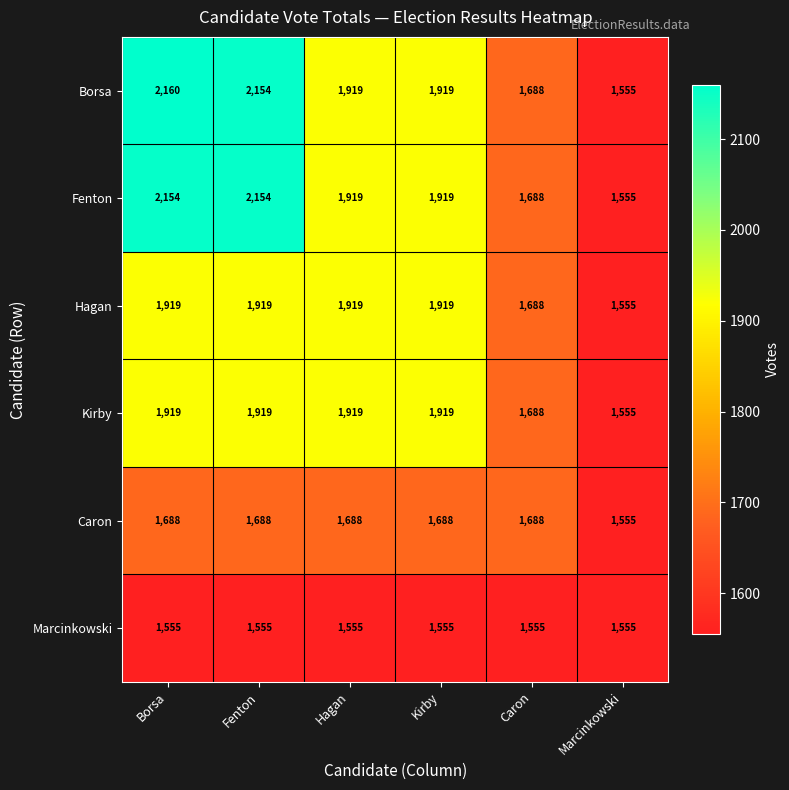

What is the difference between the highest and lowest values at Caron?

133